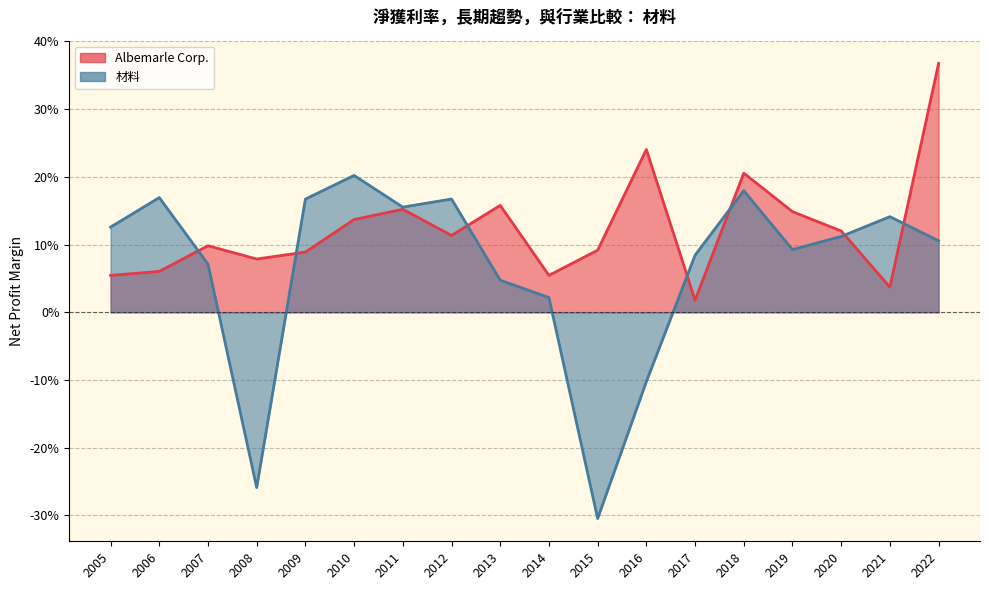

At which category does 材料 reach its first local peak?

2006